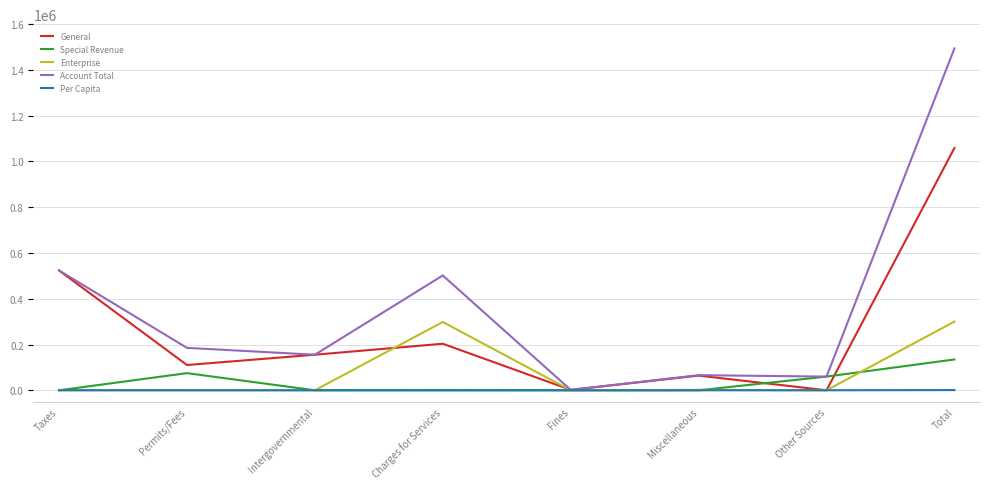

What is the highest value of the Special Revenue series?

134702.0